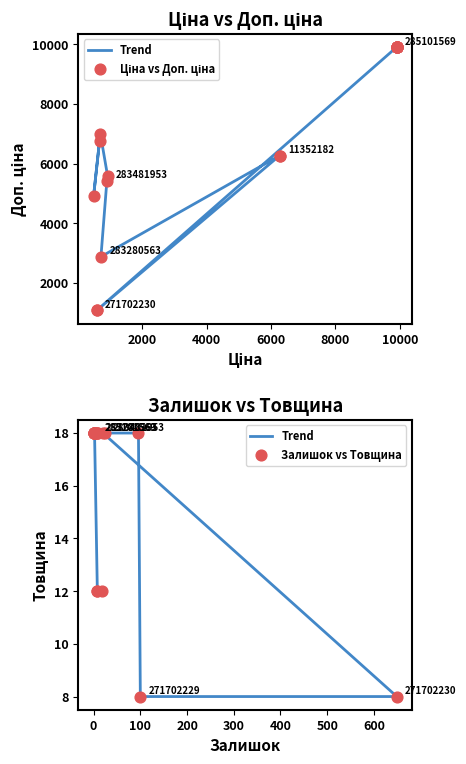

What are all the series names shown in the legend?

Trend, Ціна vs Доп. ціна, Залишок vs Товщина